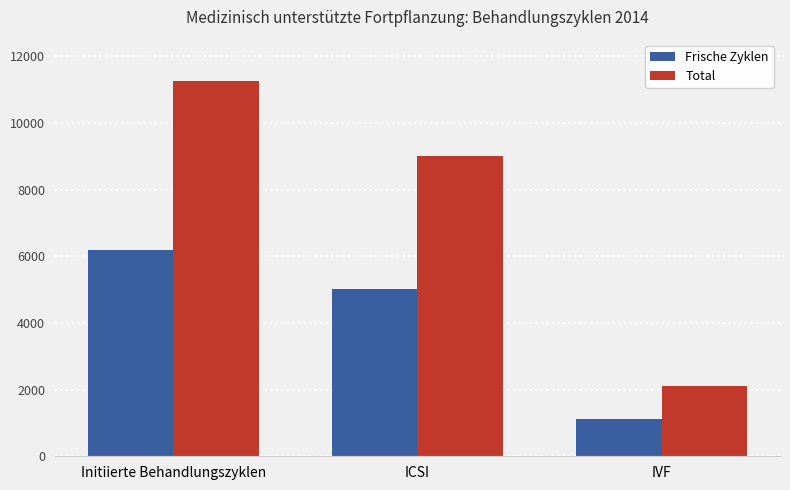

What is the spread (max minus min) of values at ICSI?

3995